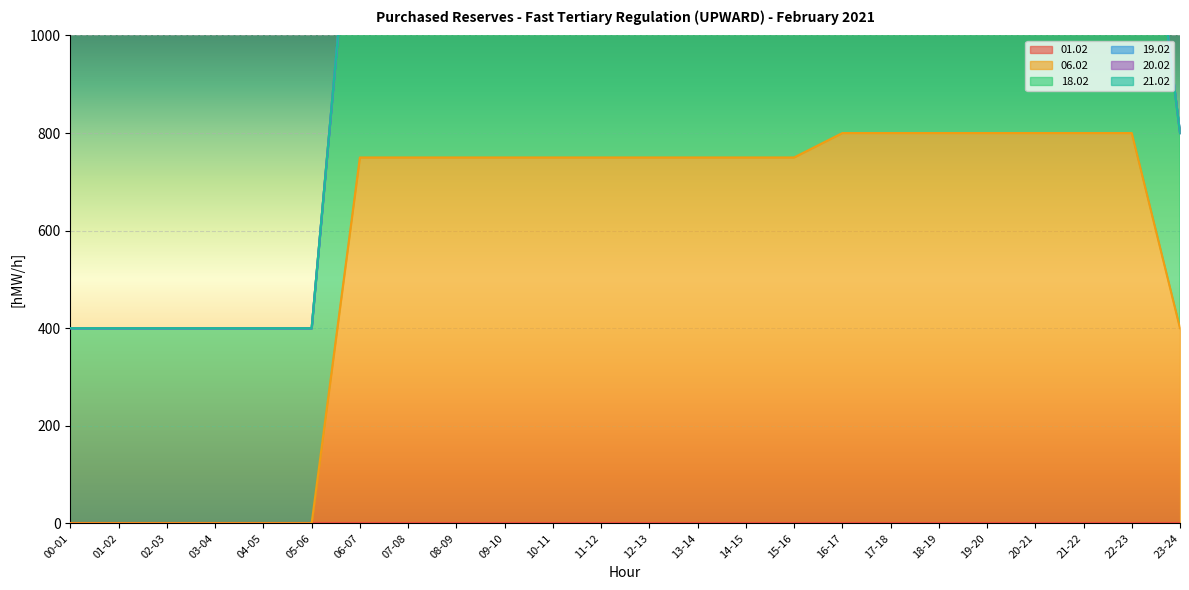

Which series has the largest range (max minus min)?

06.02